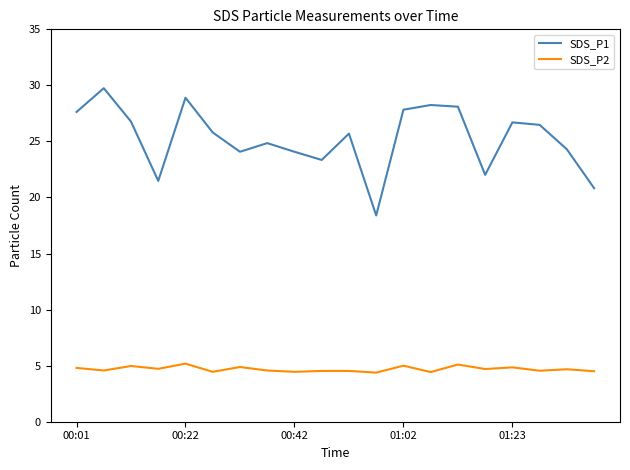

What is the maximum value shown in the chart?

29.8